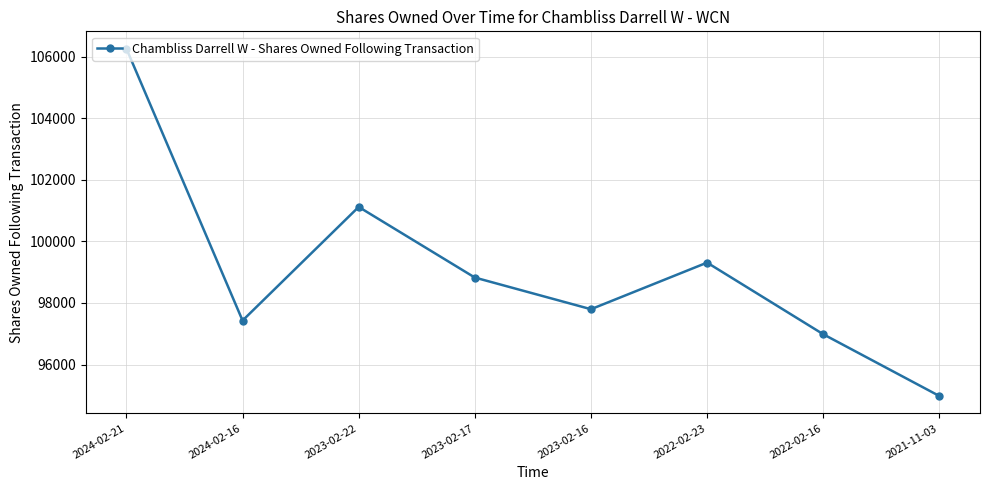

Reading right to left, transcribe all the data shown in this chart.

94980	96986	99311	97798	98826	101119	97430	106256